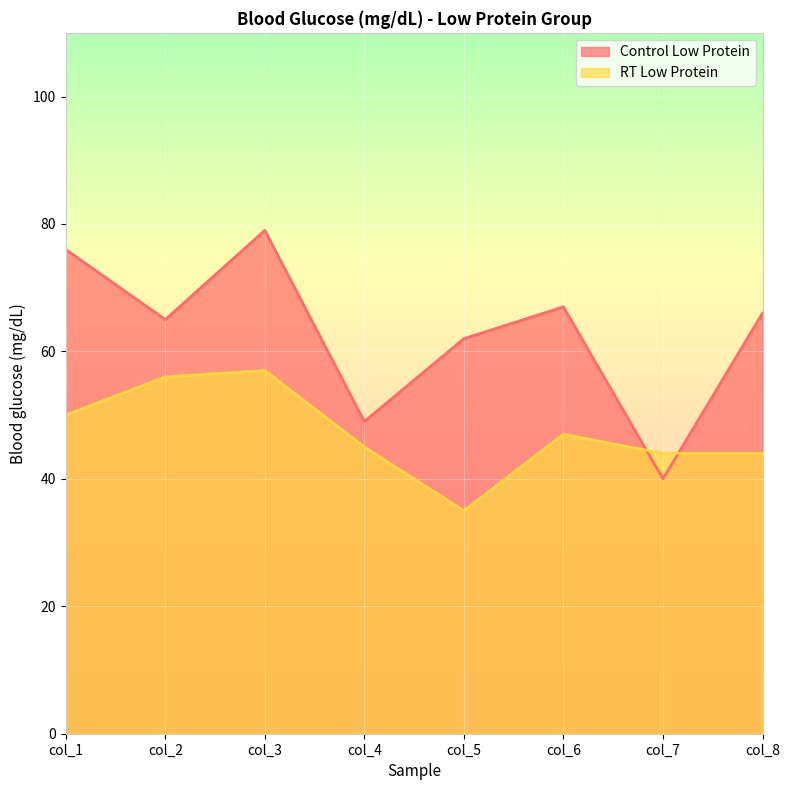

Count the number of data series in this chart.

2